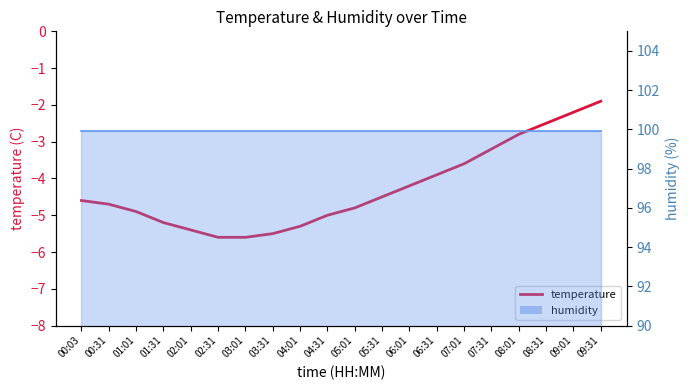

Between 05:31 and 03:01, which is larger?

05:31